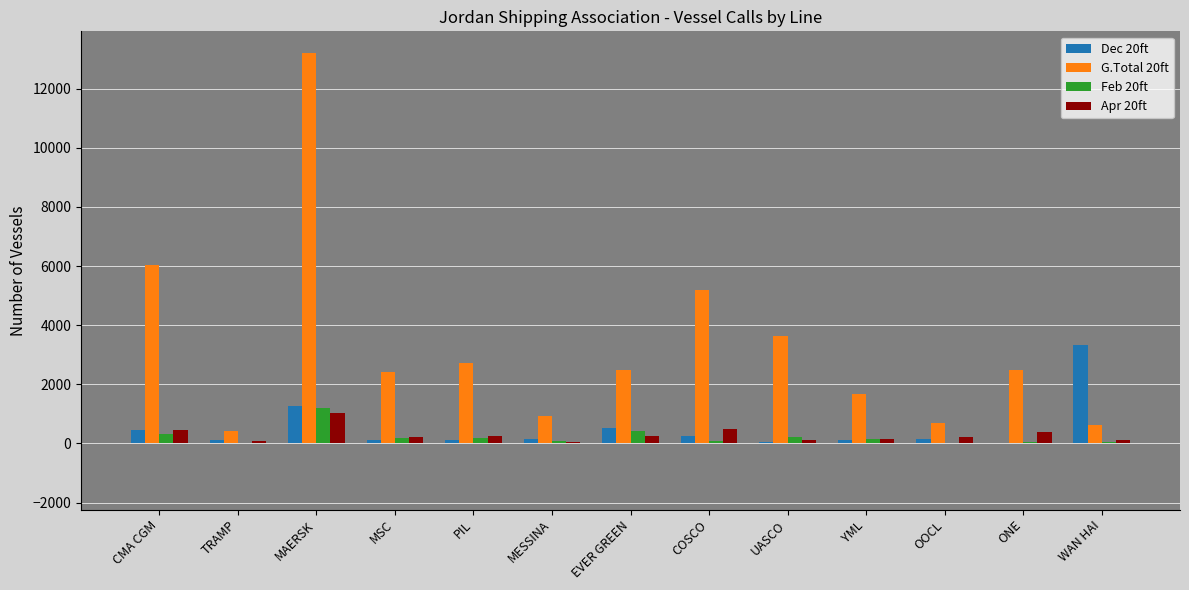

Which series has the largest range (max minus min)?

G.Total 20ft